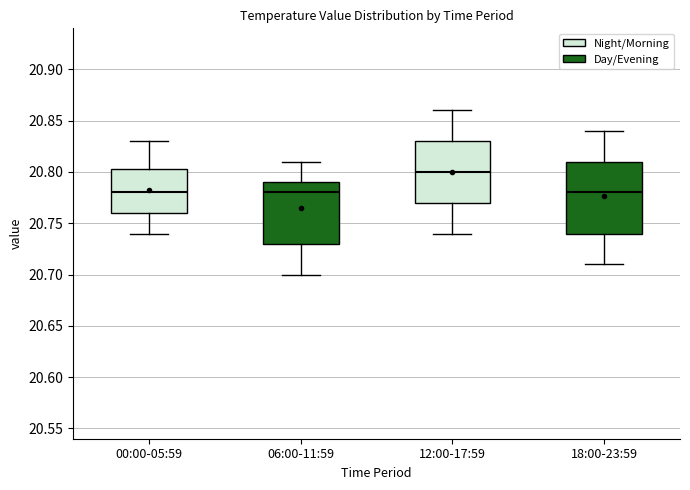

Where does the median line of the box for 06:00-11:59 sit on the y-axis? The values are not printed on the chart, so give them approximately, as read against the axis.

20.780